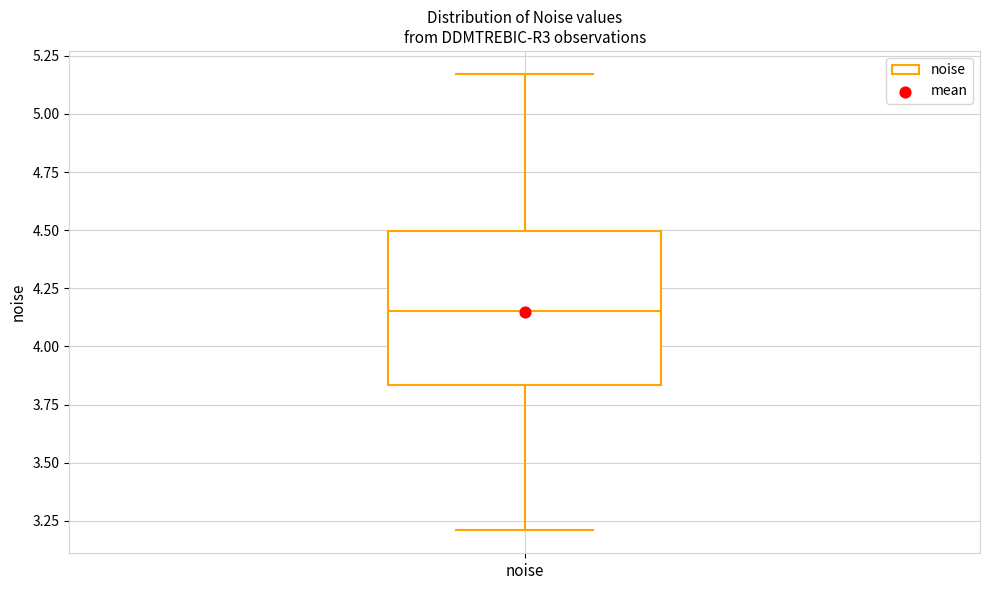

Read this box plot against the y-axis: the position of the median line, the range covered by the box, and the ends of both whiskers. The values are not printed on the chart, so give them approximately, as read against the axis.

median 4.15, box 3.85 to 4.50, whiskers 3.20 to 5.15